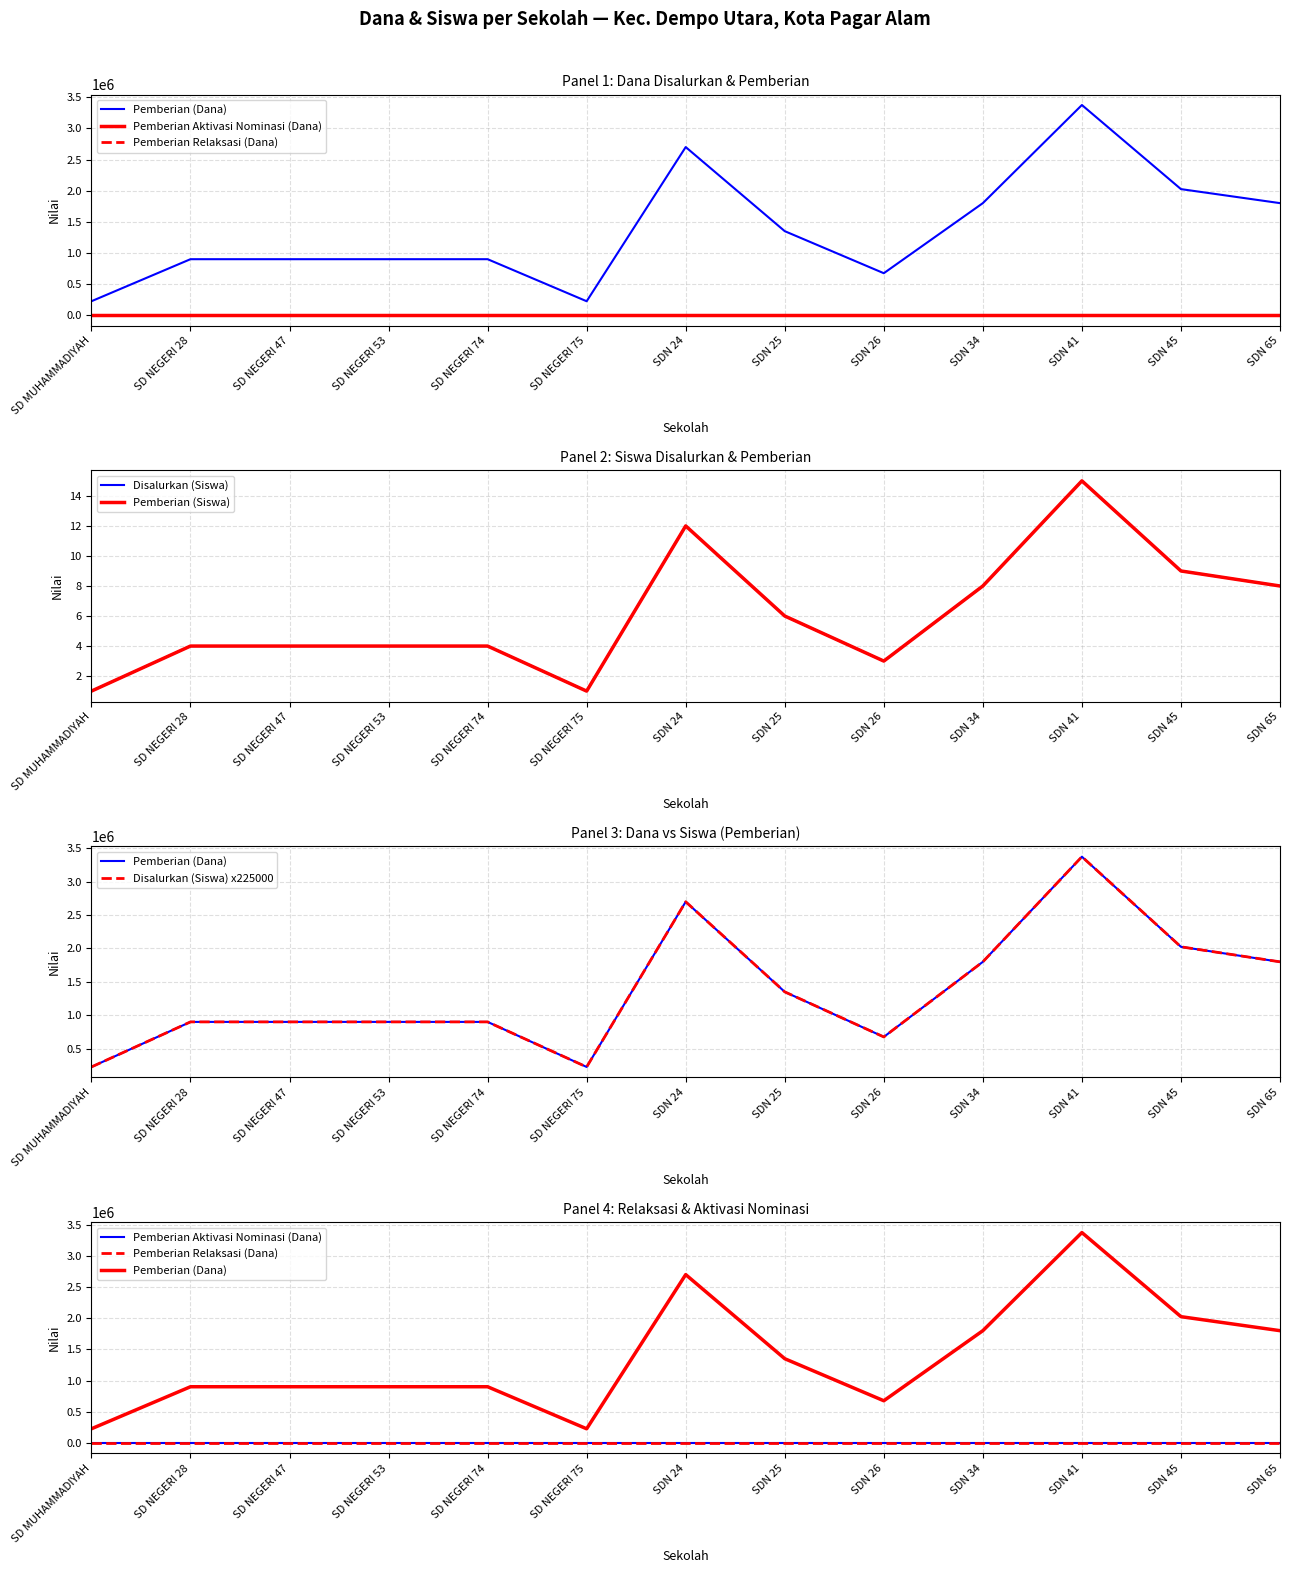

How many lines are shown in the chart?

6